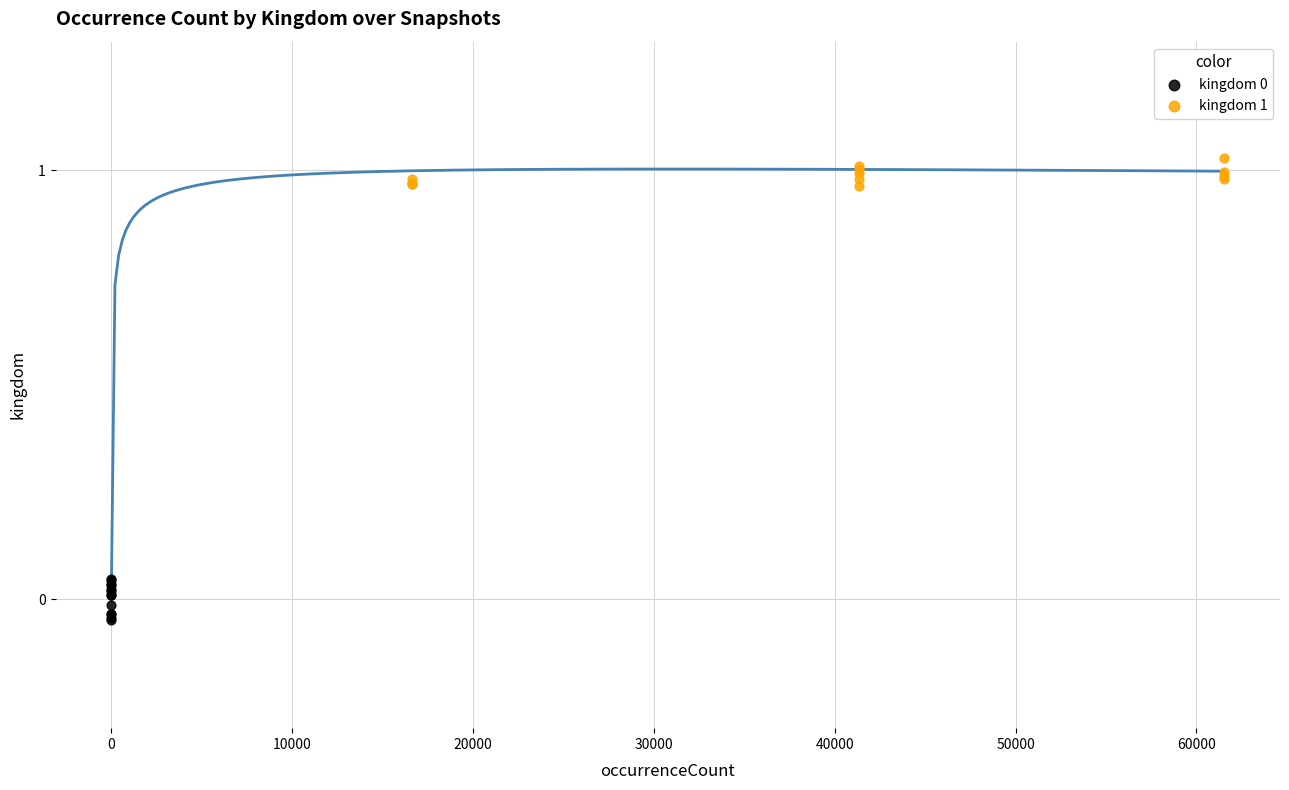

Which series contains the highest Y value?

kingdom 1